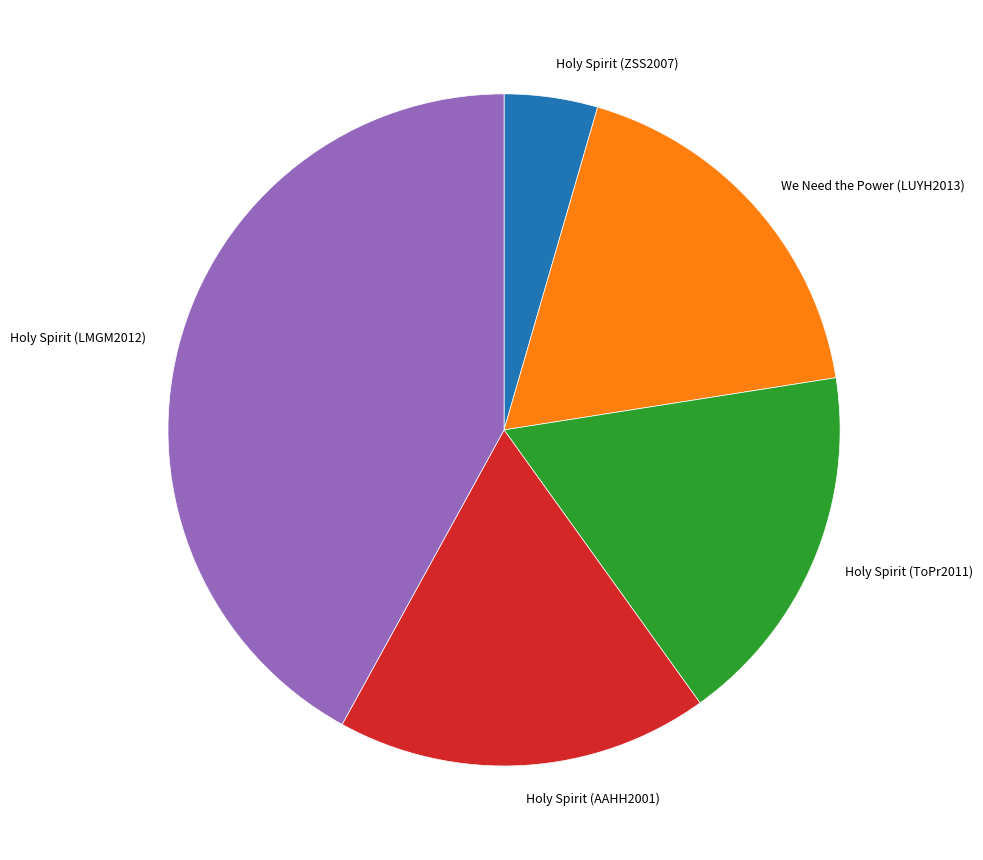

Is the sum of Holy Spirit (ToPr2011) and Holy Spirit (ZSS2007) greater than half?

No